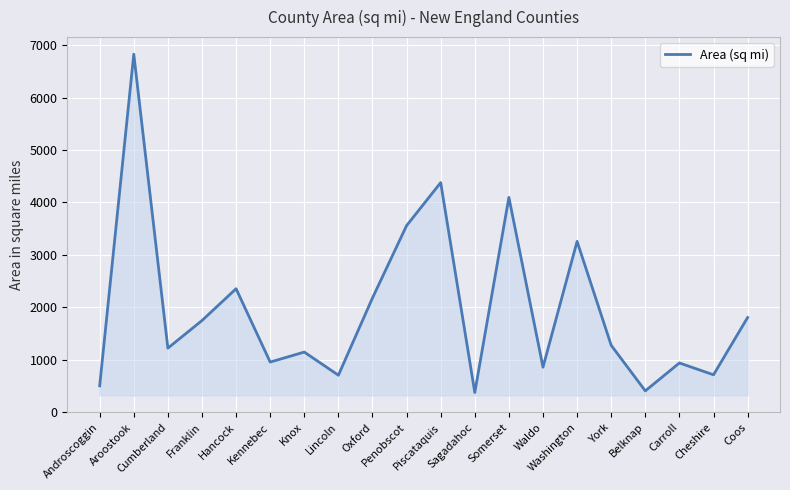

What is the difference between the maximum and minimum values?

6459